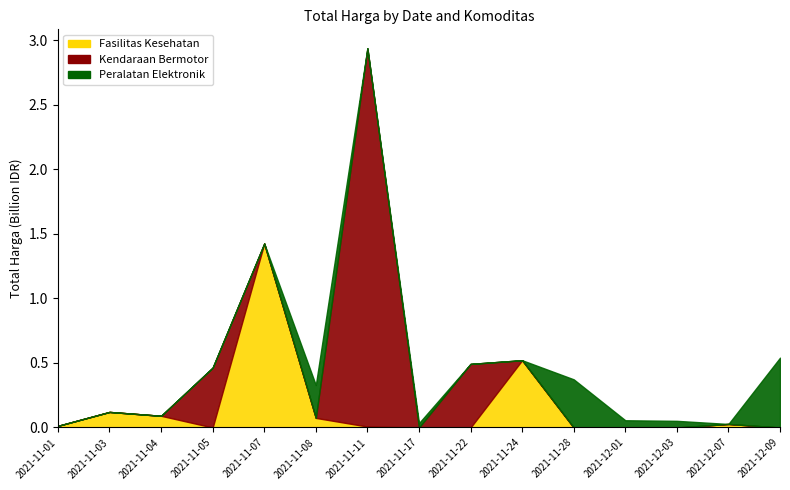

What is the sum of all Kendaraan Bermotor values?

3888564100